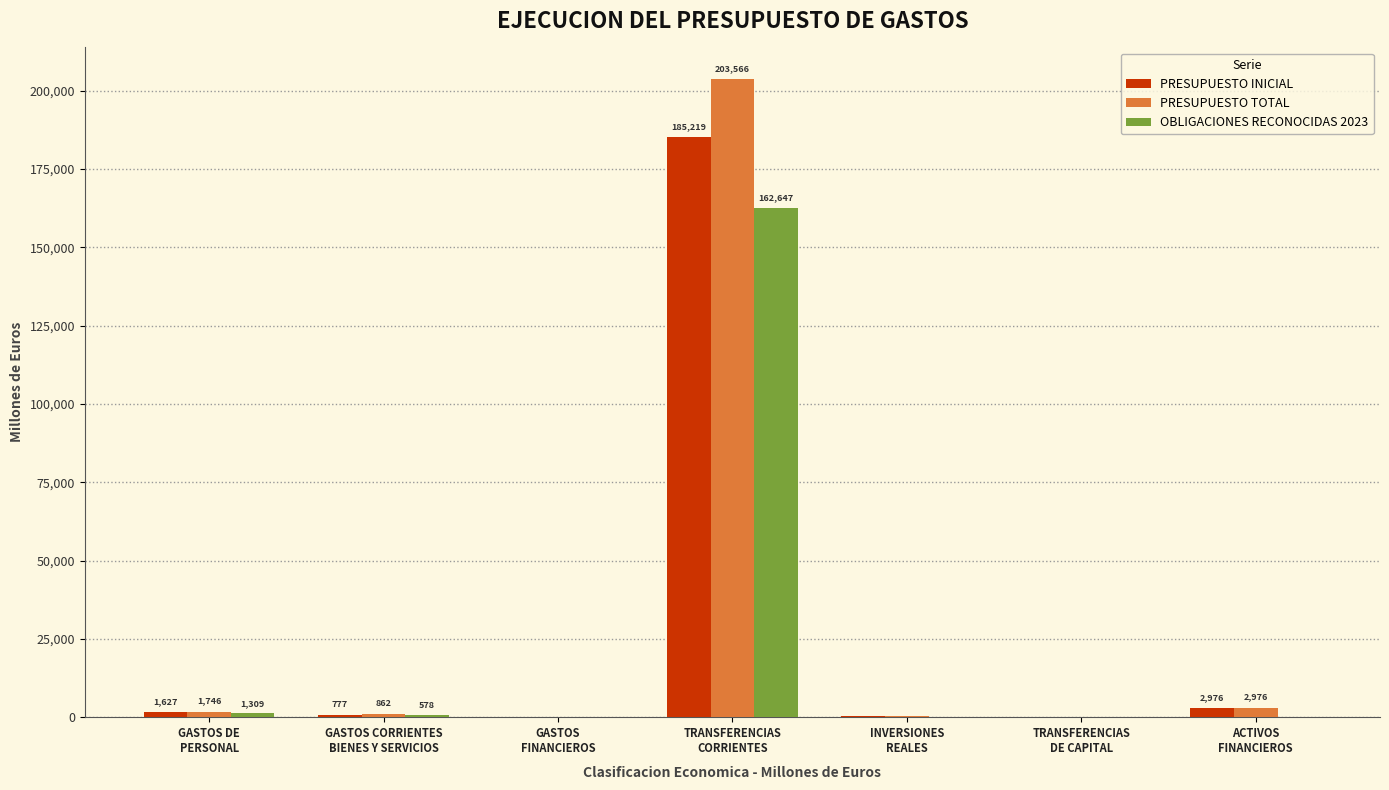

Which category has the highest value across all series?

TRANSFERENCIAS
CORRIENTES